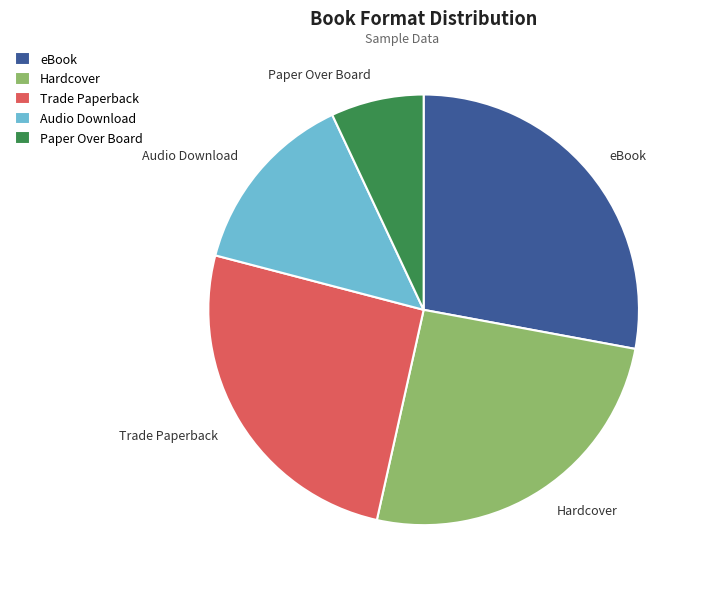

How many slices are in this pie chart?

5